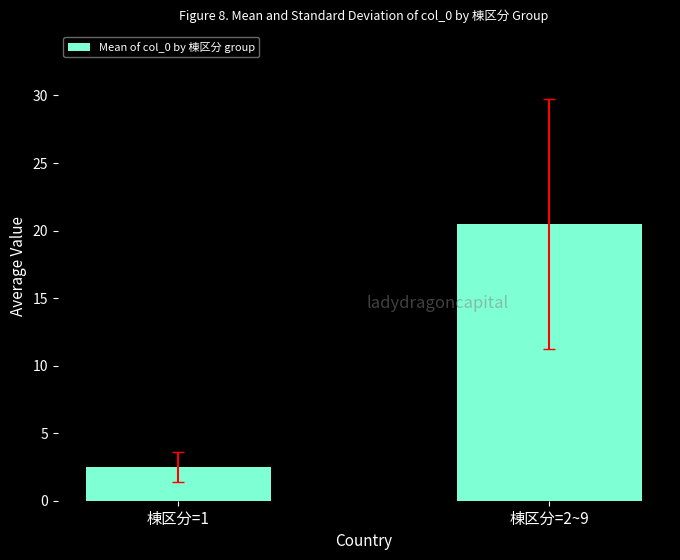

The chart shows a value of 3.8 at 棟区分=1. True or false?

False